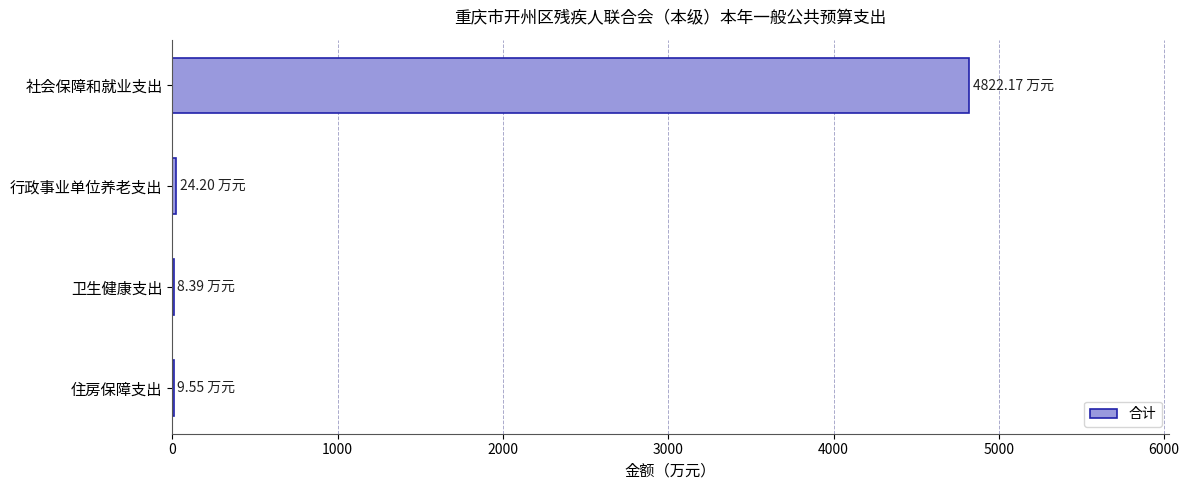

What is the sum of all values?

4864.3